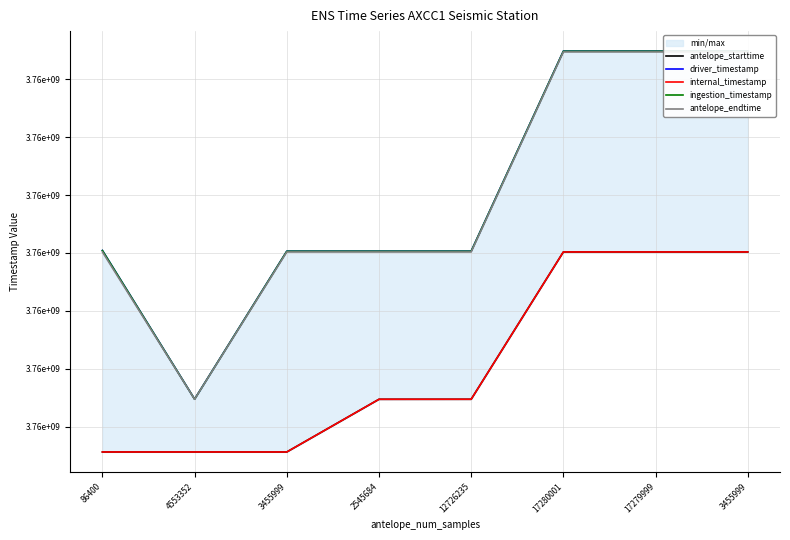

Which series has the largest total across all categories?

driver_timestamp